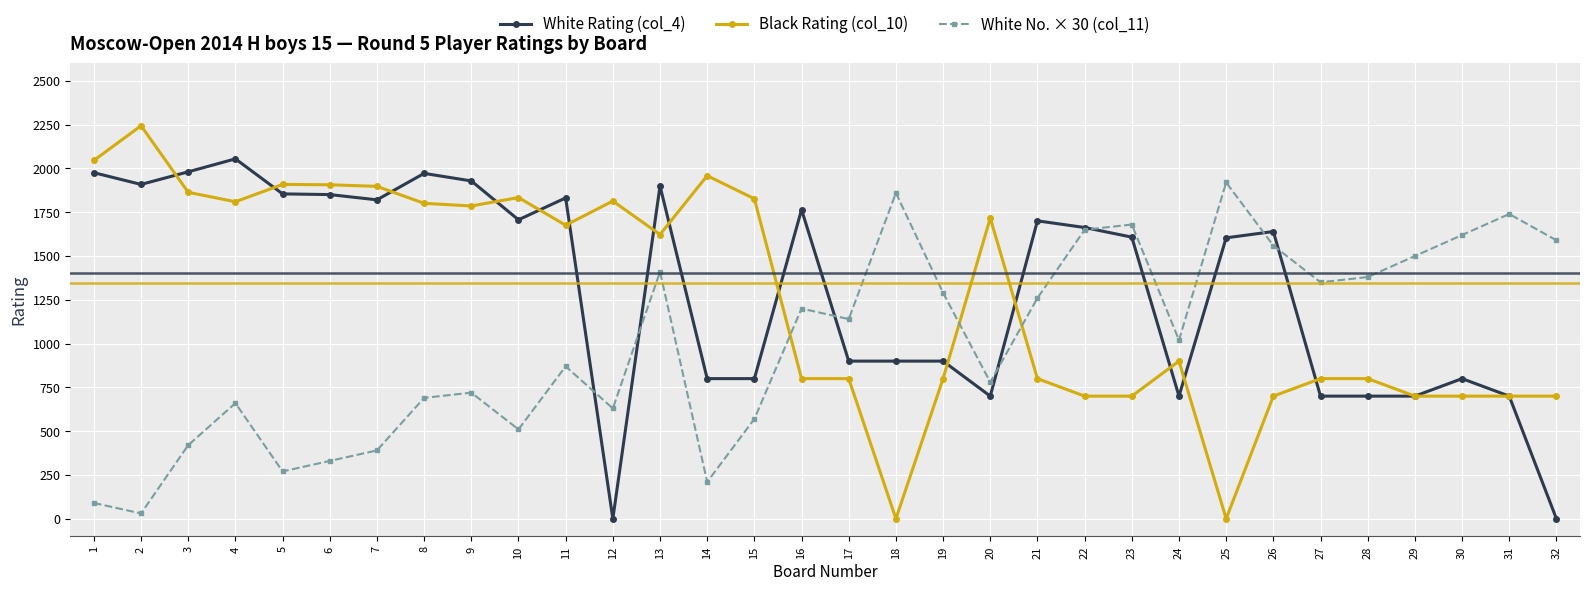

True or false: White No. × 30 (col_11) has more than 2 interior local peaks.

True